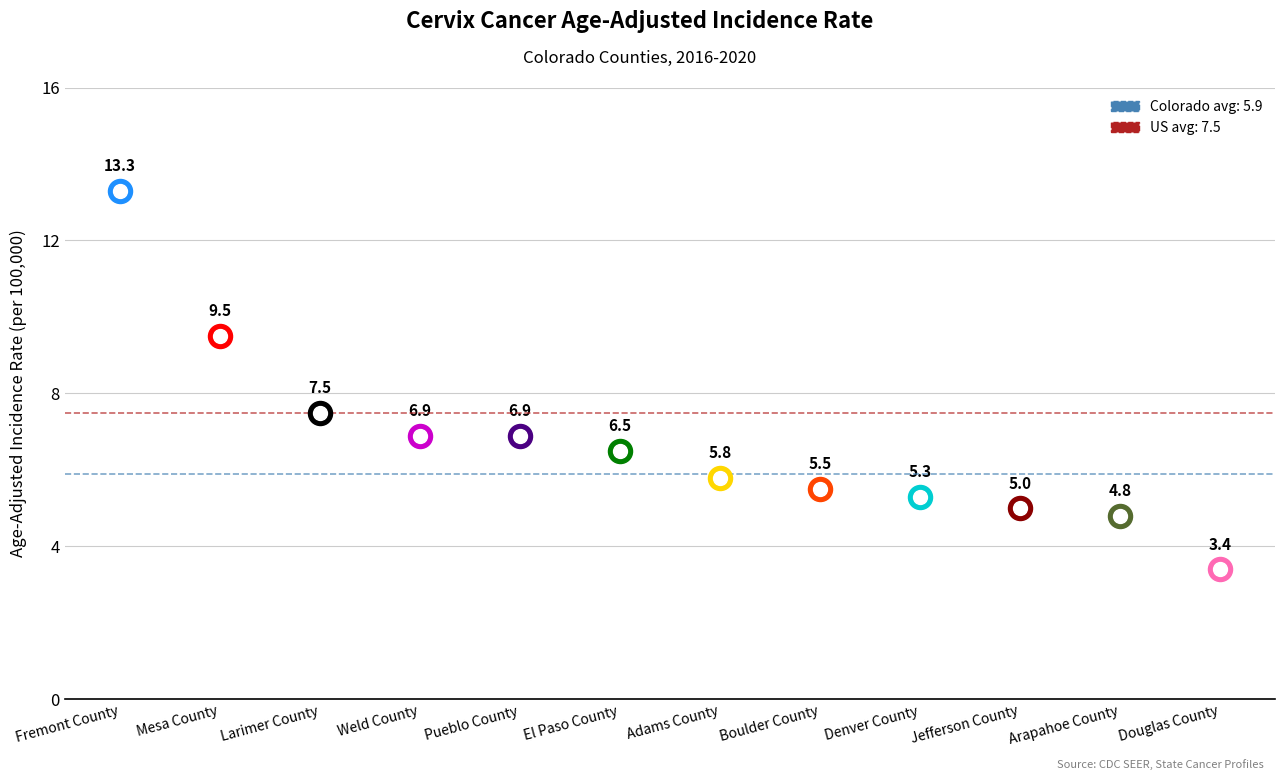

What is the change in value from Arapahoe County to Douglas County?

-1.4